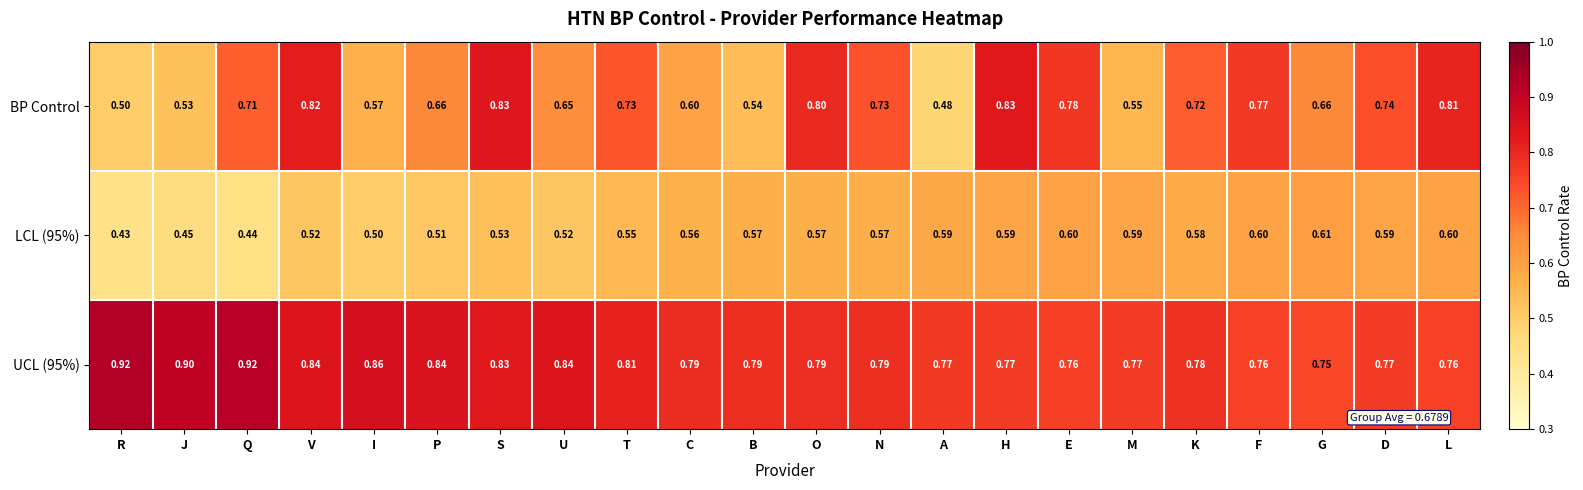

Is the value of BP Control at H greater than the value of UCL (95%) at P?

No